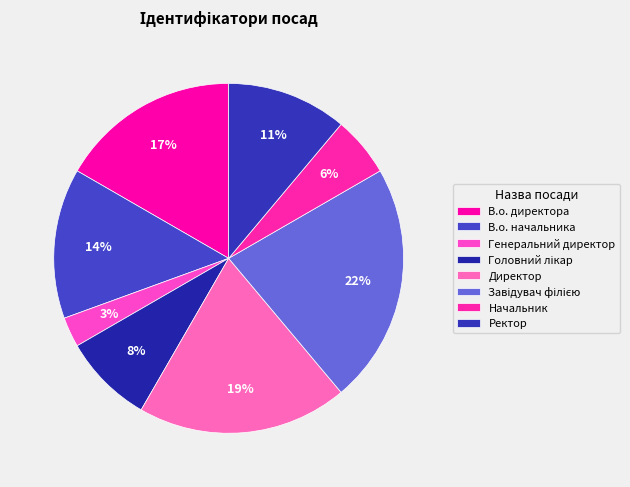

To the nearest percent, what percentage of the pie is Головний лікар?

8%